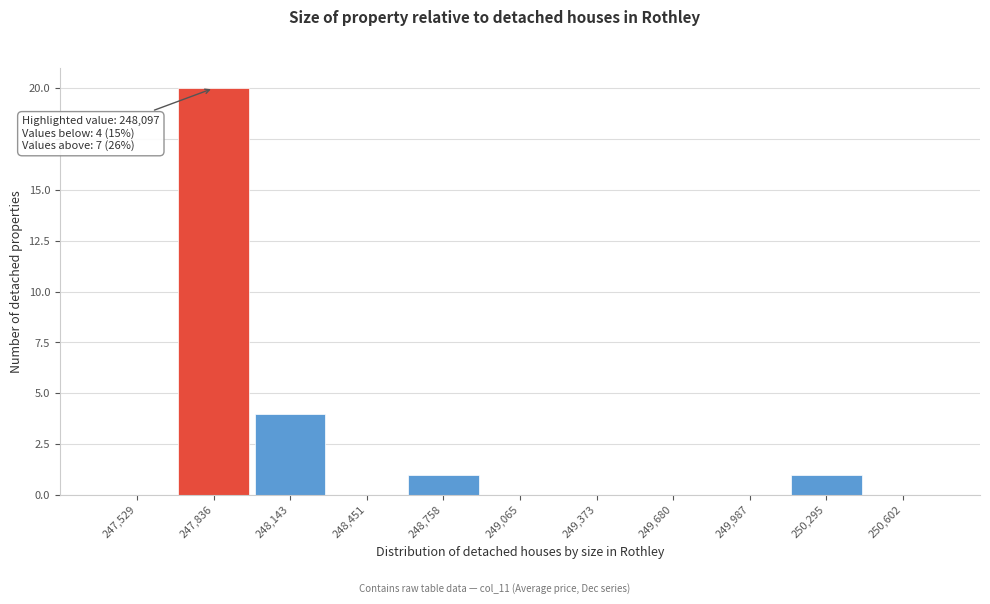

Reading left to right, extract all data points from this chart.

247,529=0	247,836=20	248,143=4	248,451=0	248,758=1	249,065=0	249,373=0	249,680=0	249,987=0	250,295=1	250,602=0